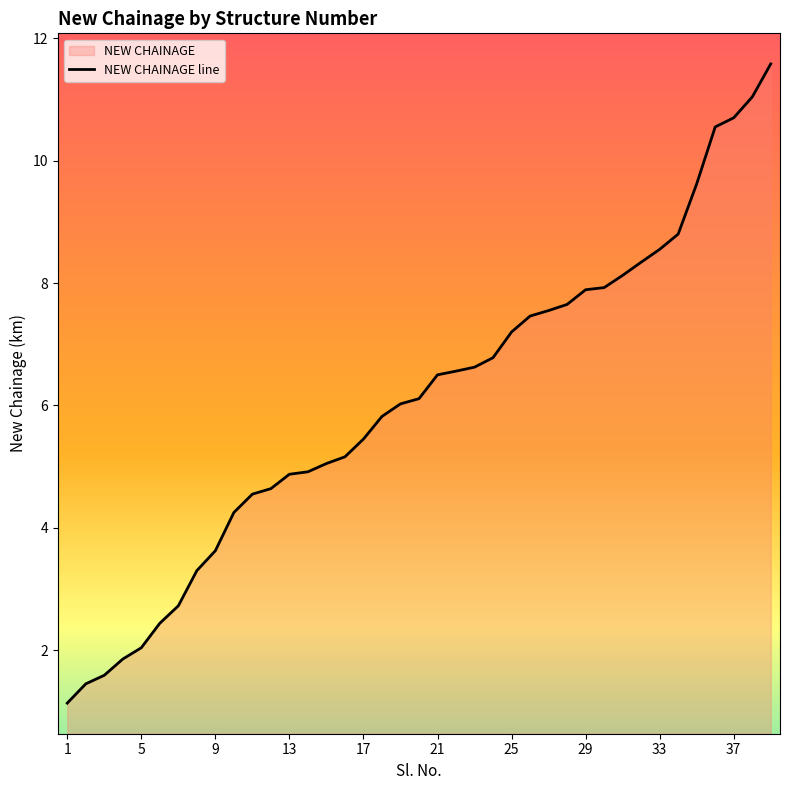

What is the greatest value displayed?

11.6